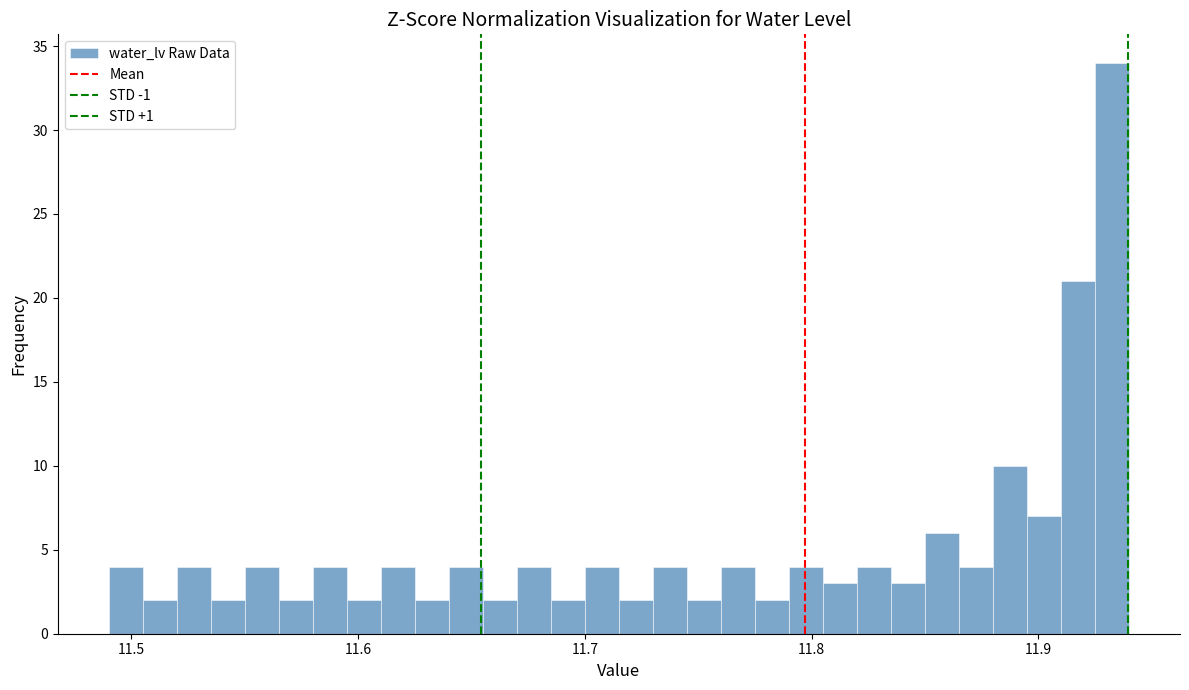

Around what value on the x-axis is the tallest bar? Give the approximate position of its centre, as read against the axis.

11.93